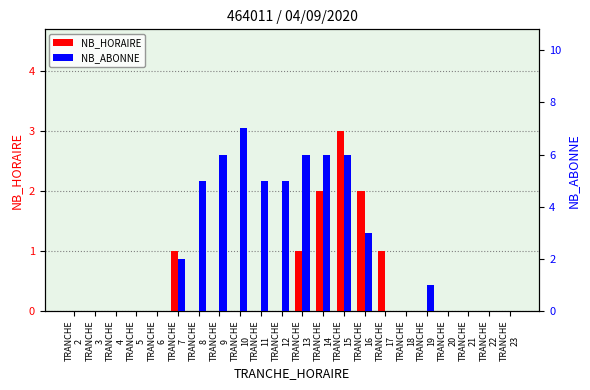

Count the NB_ABONNE values in the range 0 to 5.

17